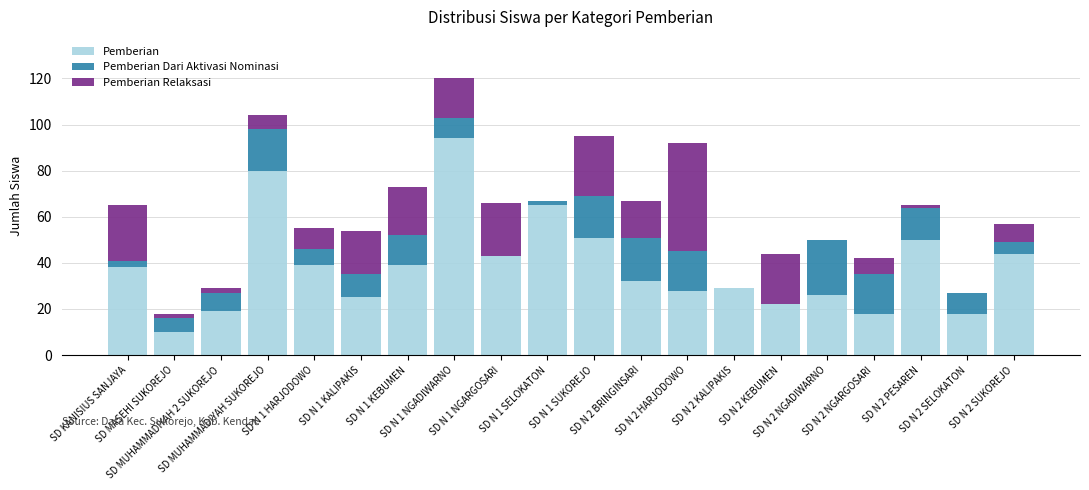

What is the maximum value for Pemberian?

94